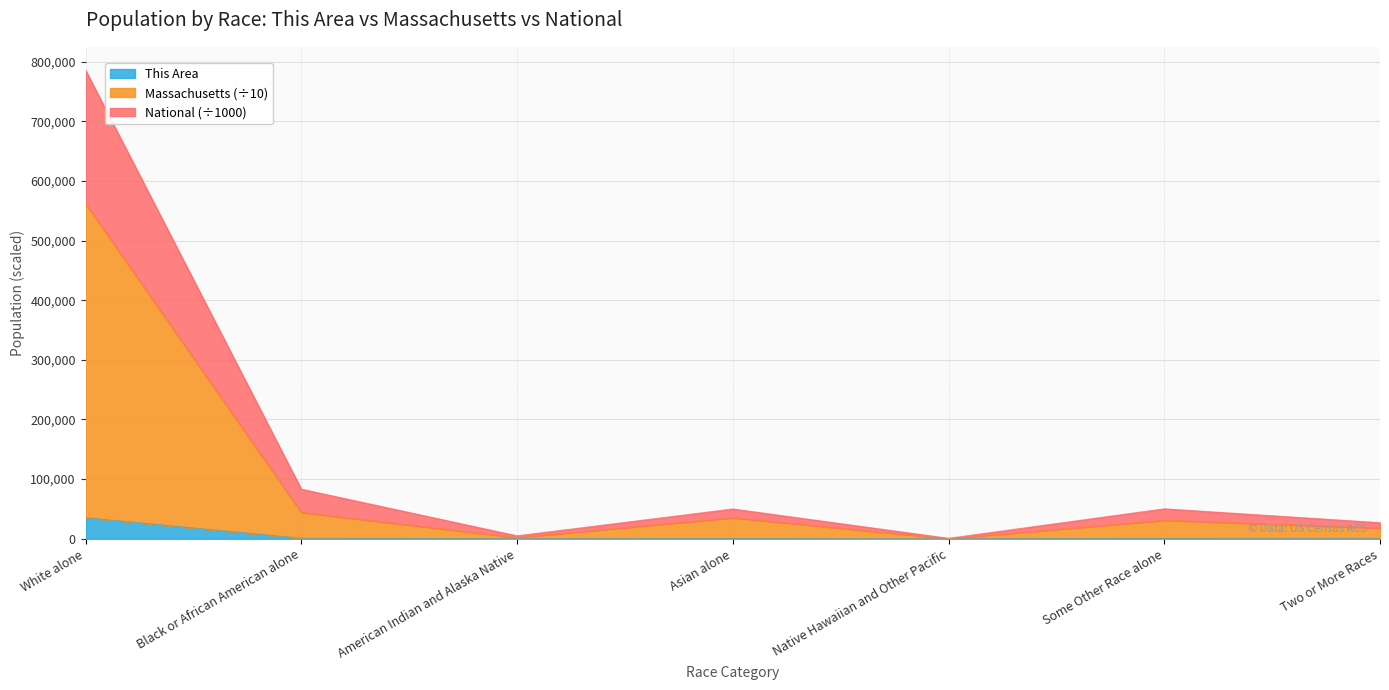

True or false: This Area and National intersect in this chart.

False